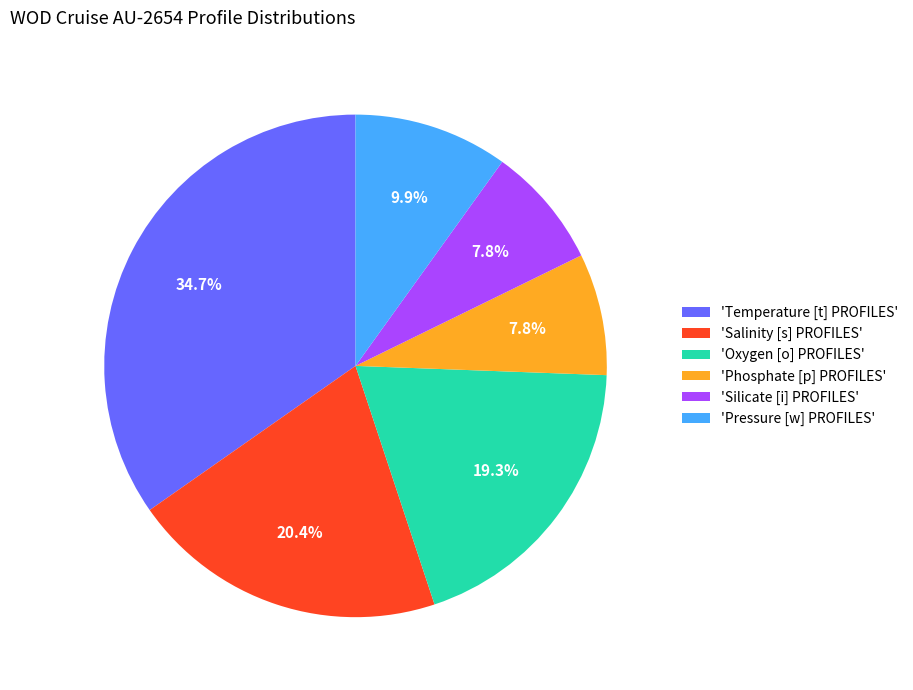

Is the sum of 'Oxygen [o] PROFILES' and 'Silicate [i] PROFILES' greater than half?

No